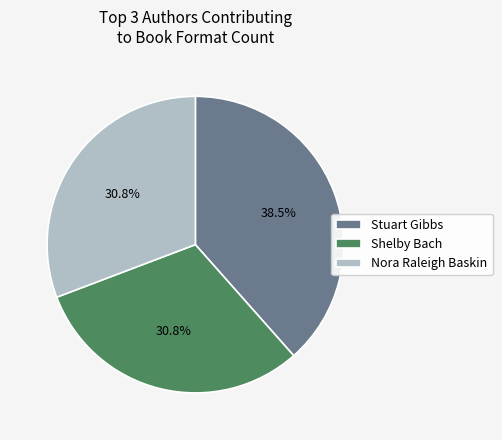

What percentage do Stuart Gibbs and Shelby Bach together represent?

69.2%